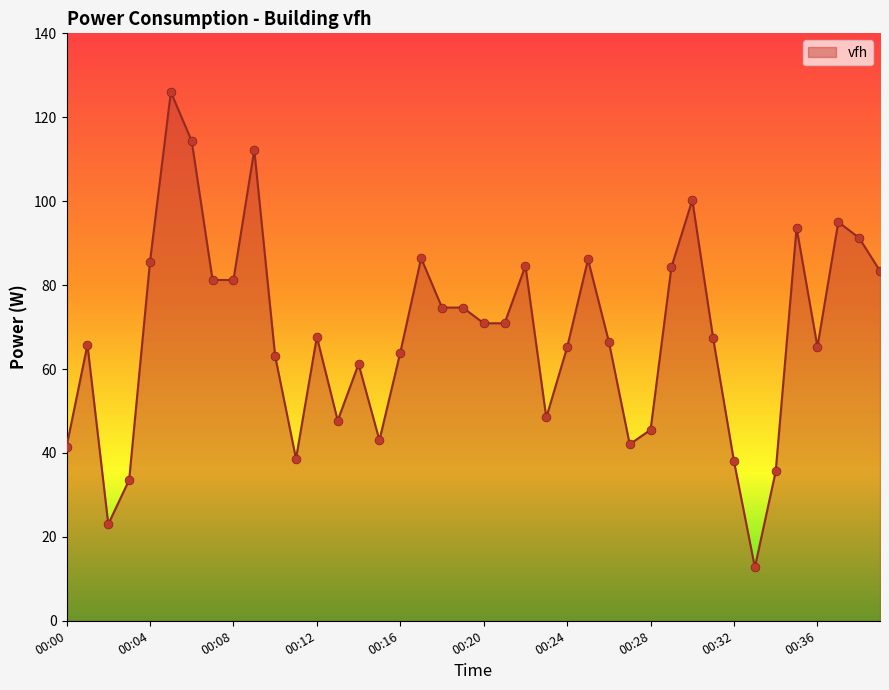

What is the difference between the maximum and minimum values?

113.3